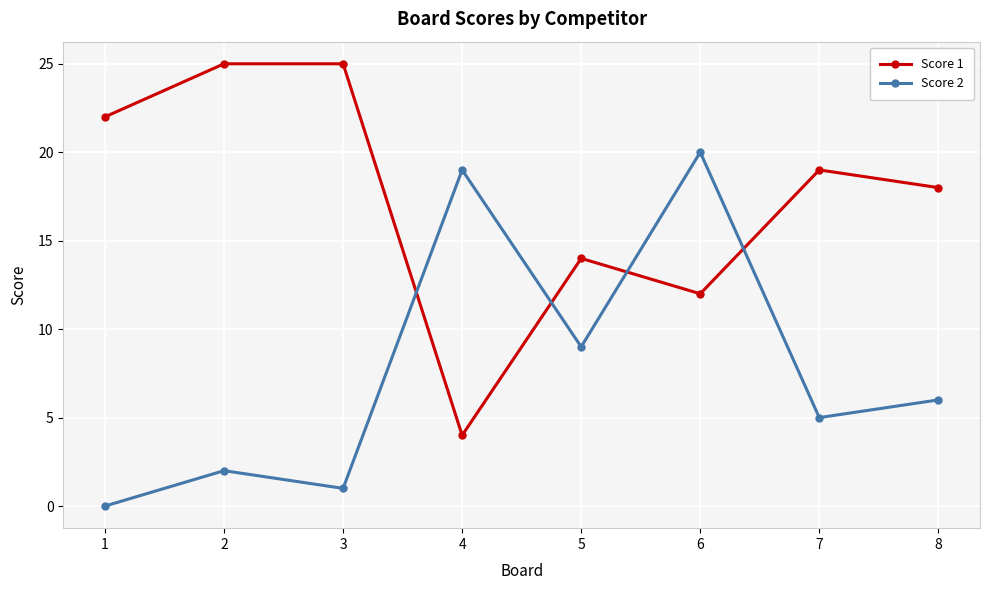

What is the total value across all series at 4?

23